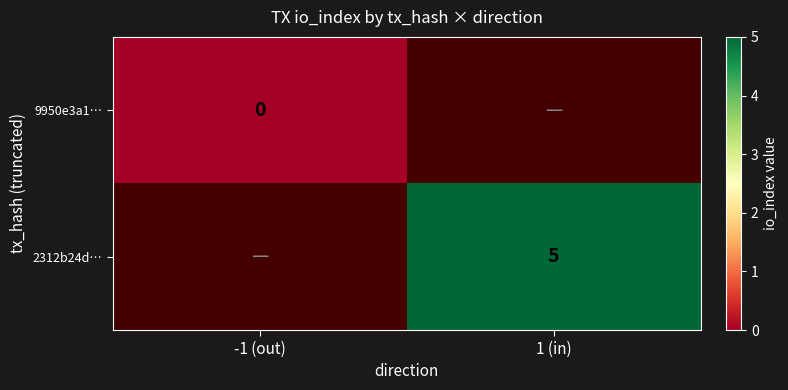

Is the value of 9950e3a1… at -1 (out) greater than the value of 2312b24d… at 1 (in)?

No